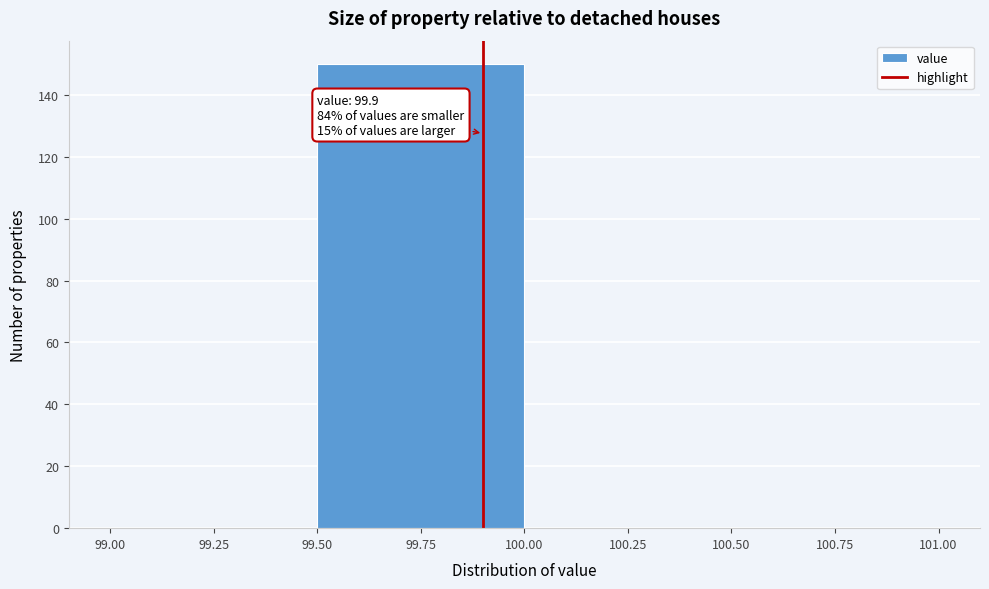

Over which range of the x-axis is the bar tallest?

99.50 to 100.00